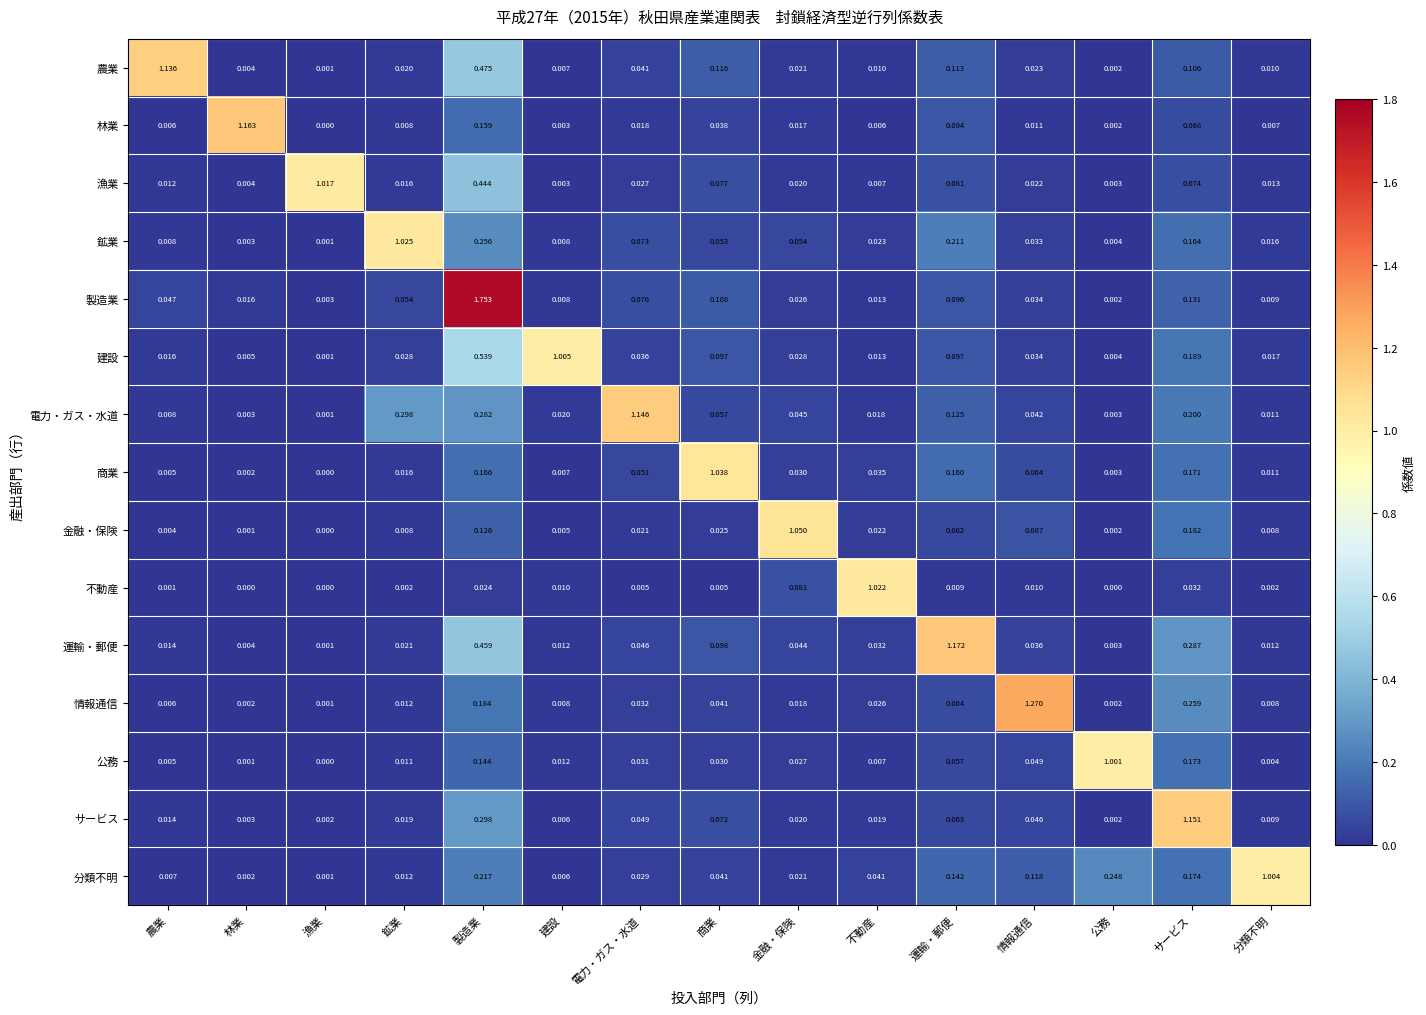

At how many categories does at least one series exceed 1?

15